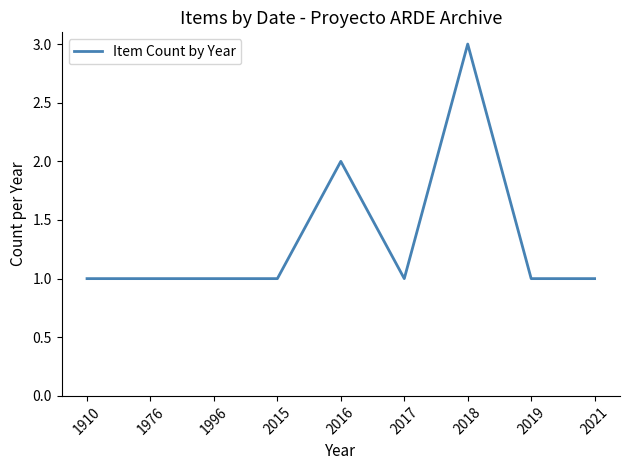

Reading left to right, list all the values displayed in this chart.

1910=1	1976=1	1996=1	2015=1	2016=2	2017=1	2018=3	2019=1	2021=1